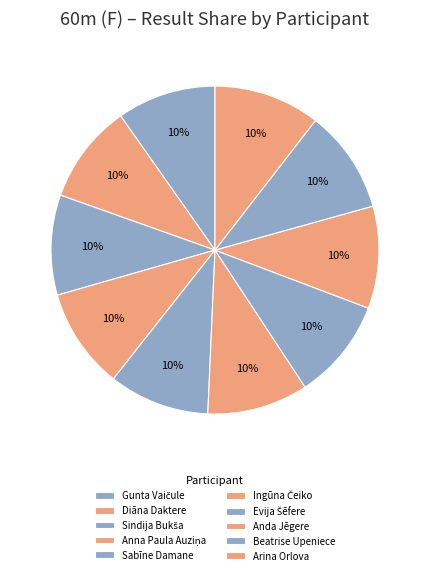

How many slices are in this pie chart?

10